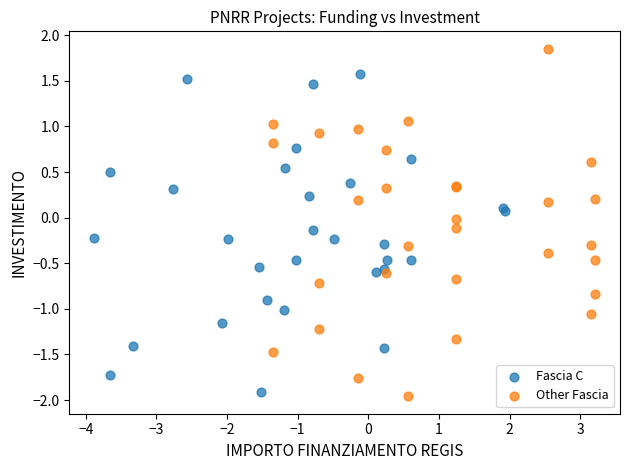

Which series reaches the maximum Y coordinate?

Other Fascia